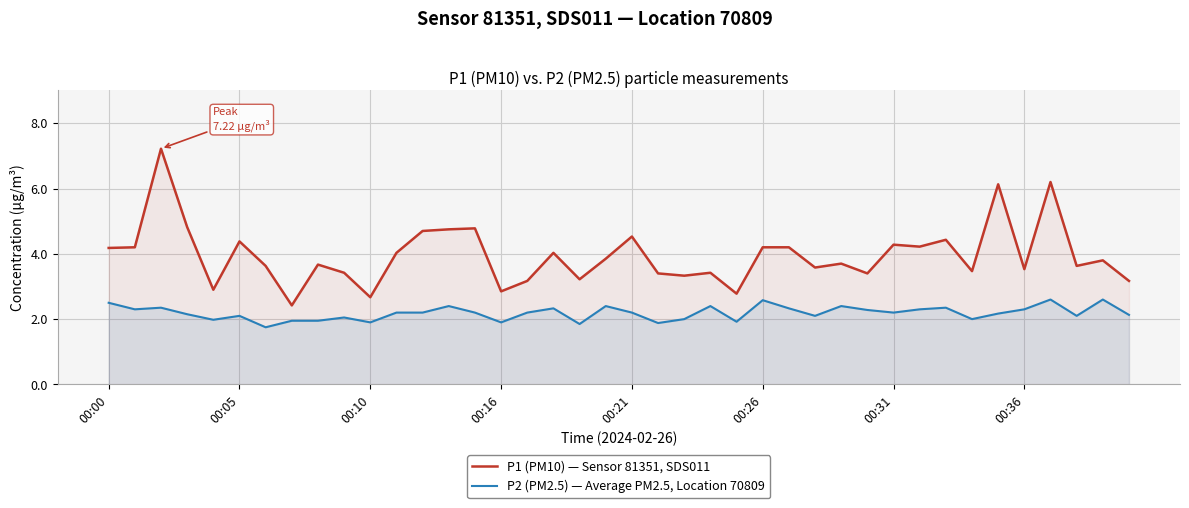

Where is P2 (PM2.5) — Average PM2.5, Location 70809 nearest to the value 2?

22